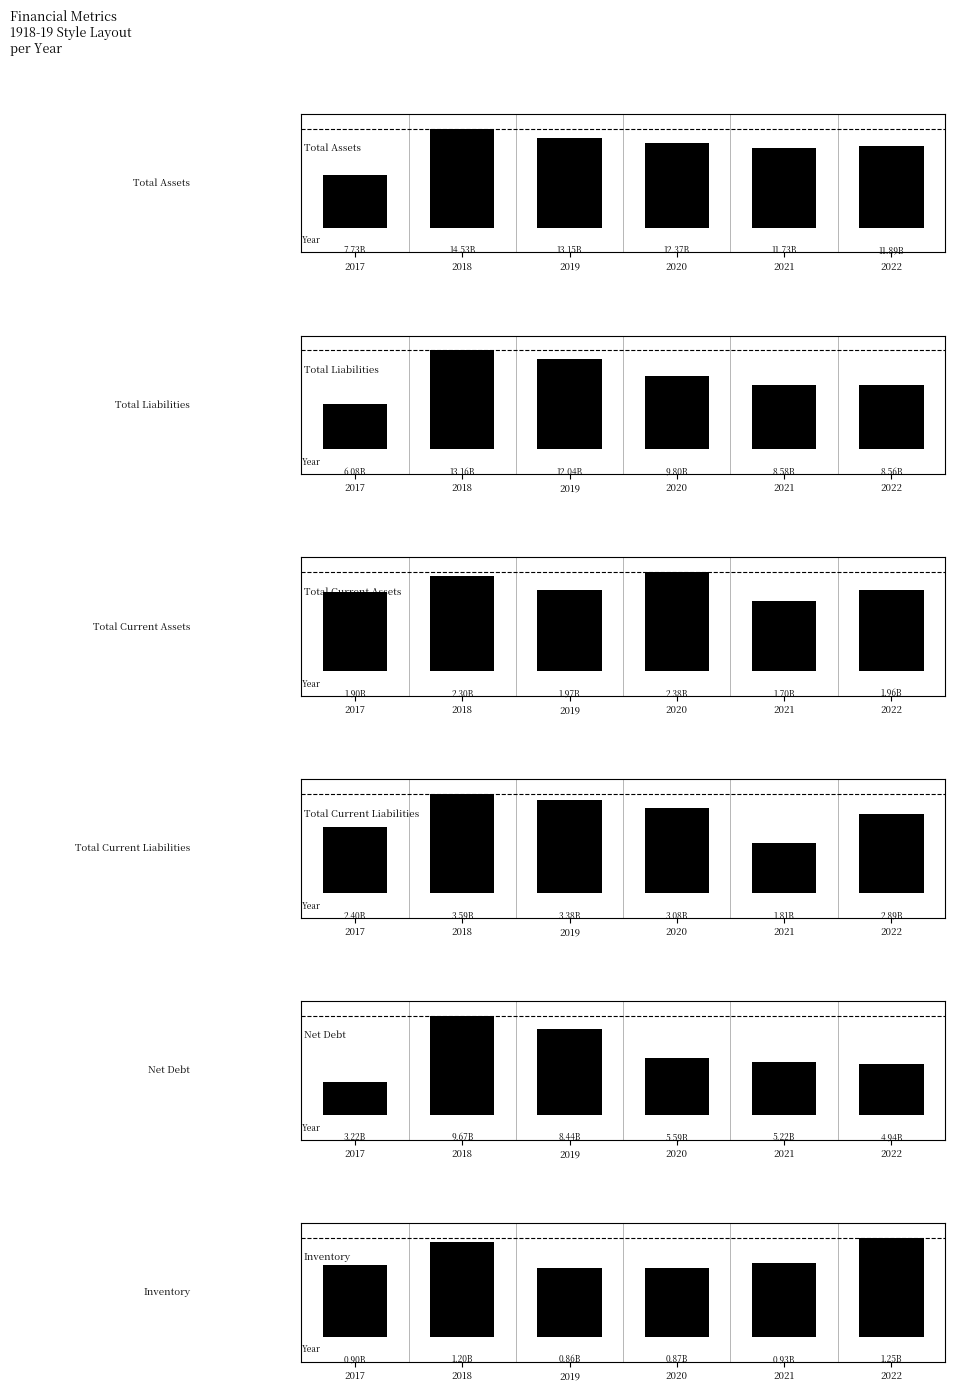

How many data points in Total Assets are less than 12372000000?

3